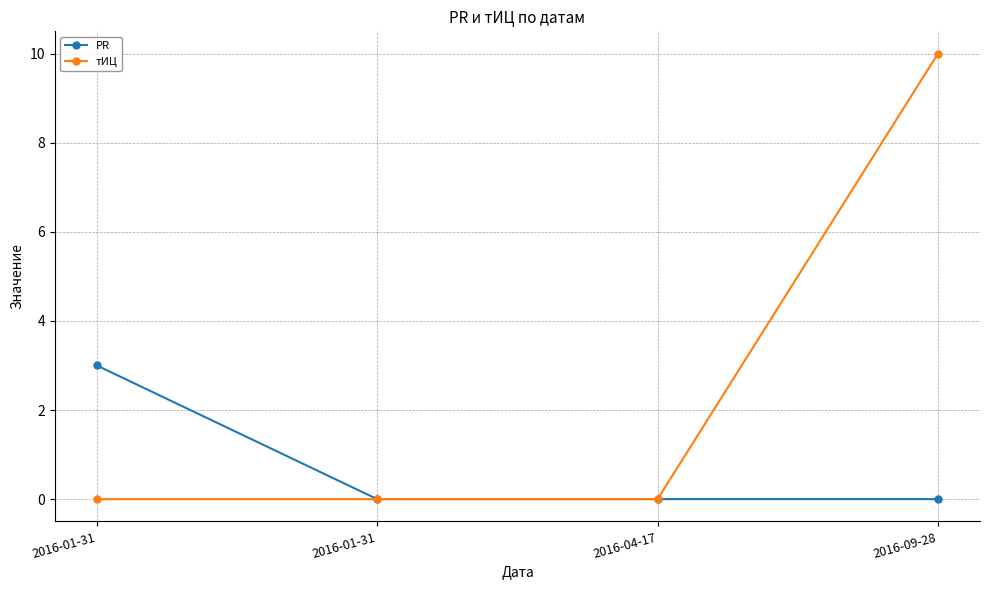

Is the value of тИЦ at 2016-01-31 greater than the value of PR at 2016-09-28?

No